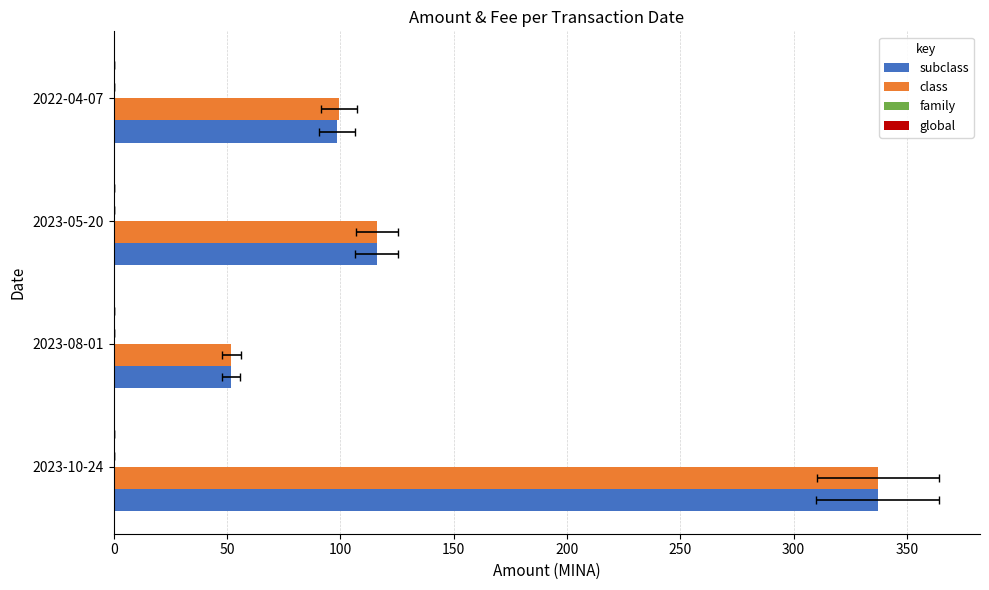

The subclass series shows 337.0 at 2023-10-24. True or false?

True